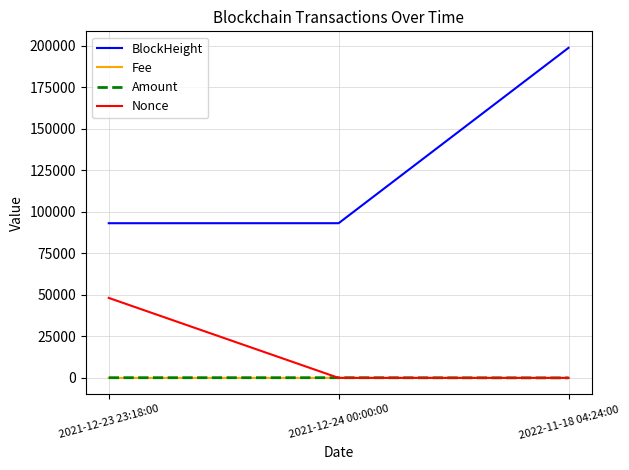

Is it true that Fee equals 0.0 at 2021-12-24 00:00:00?

True